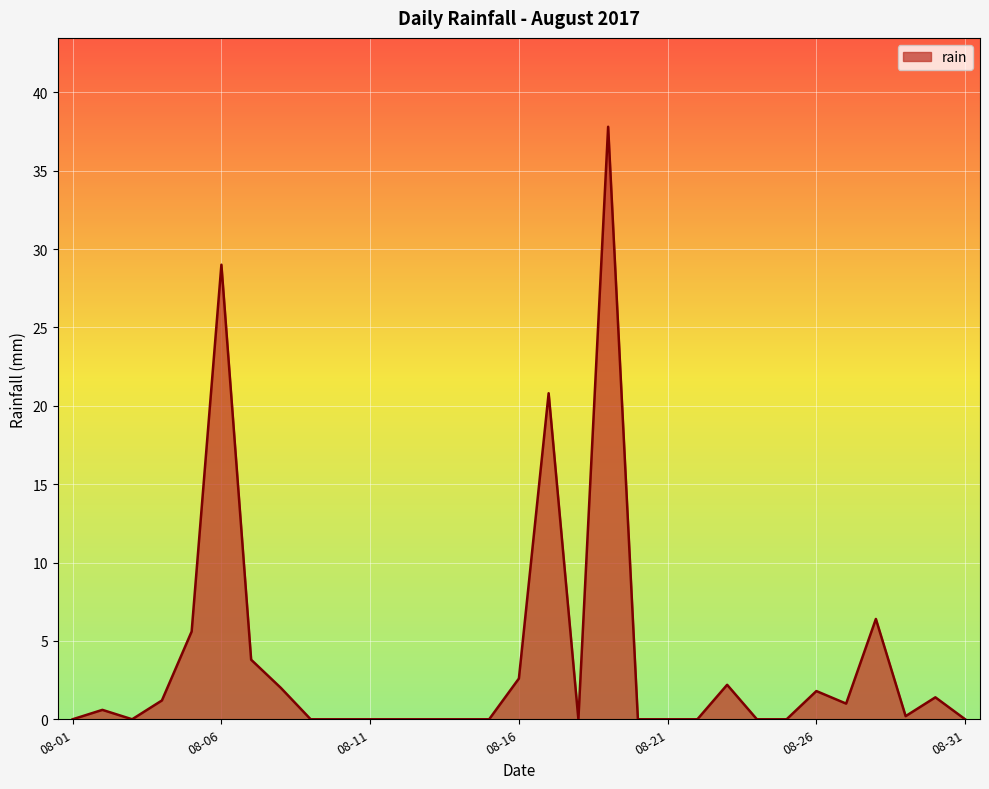

What is the difference between the maximum and minimum values?

37.8